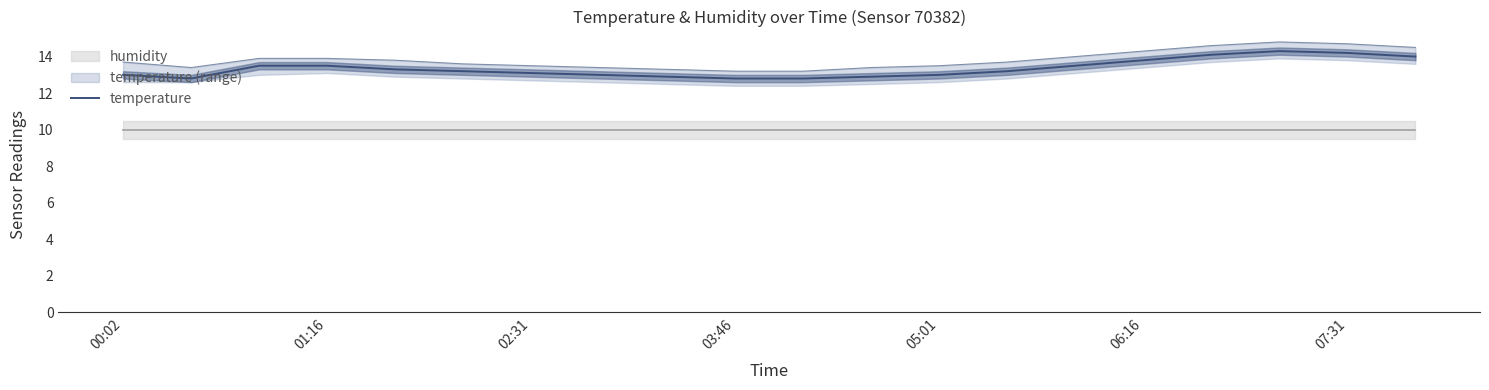

True or false: temperature has a value of 6.3 at 02:31.

False